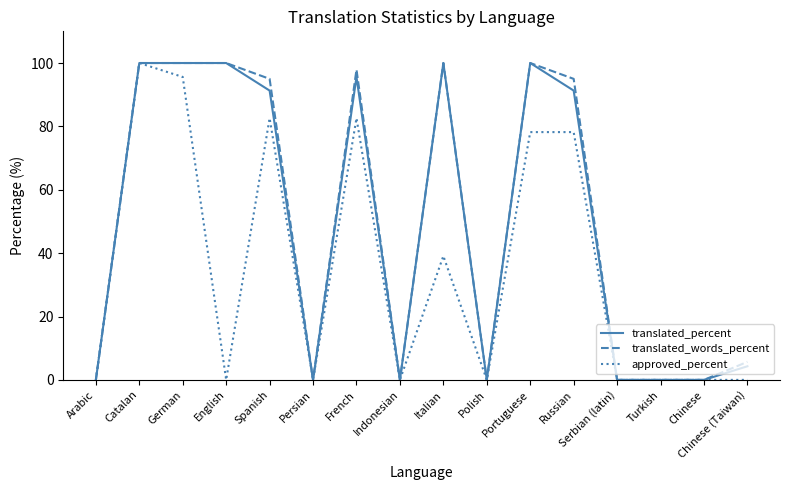

What are all the series names shown in the legend?

translated_percent, translated_words_percent, approved_percent